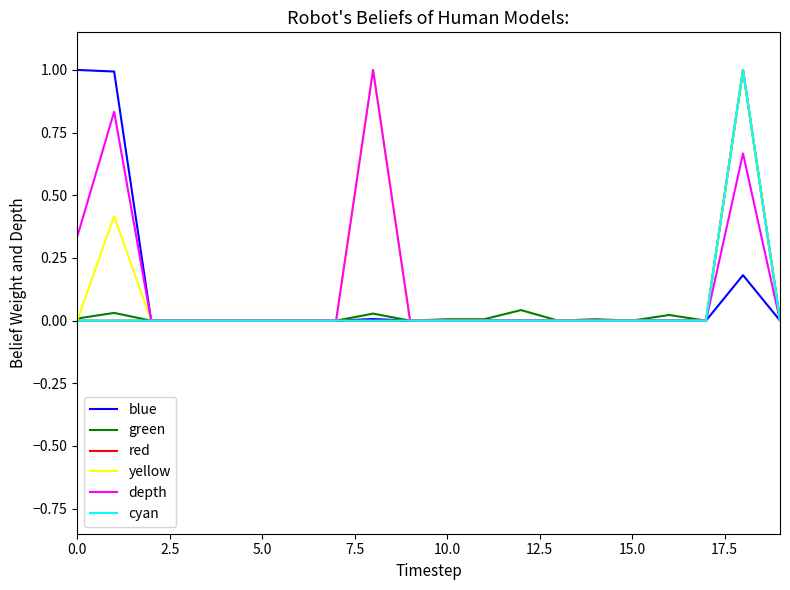

What is the label of the 13th point from the left?

12